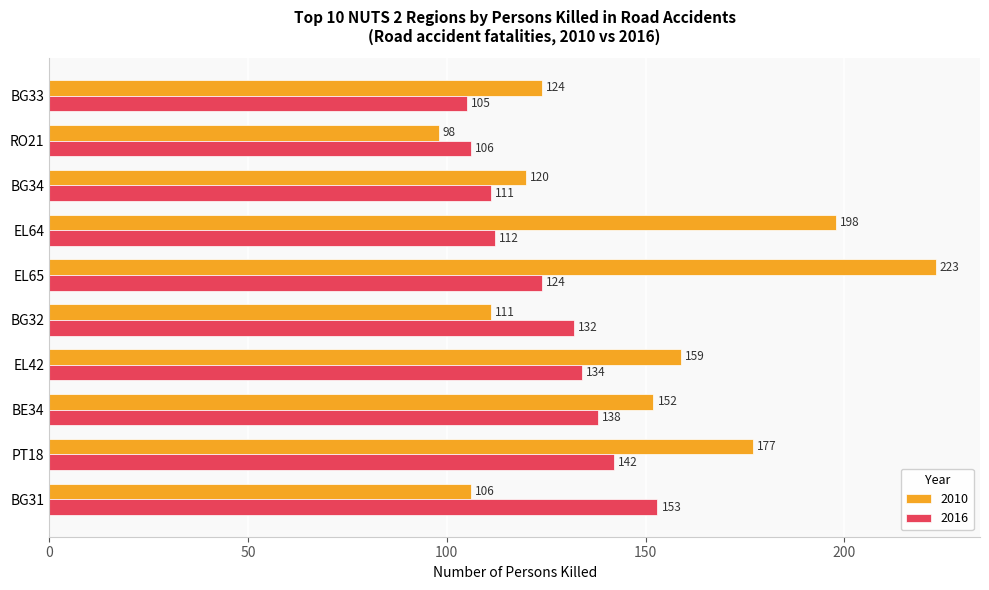

At which label does 2010 reach its peak?

EL65